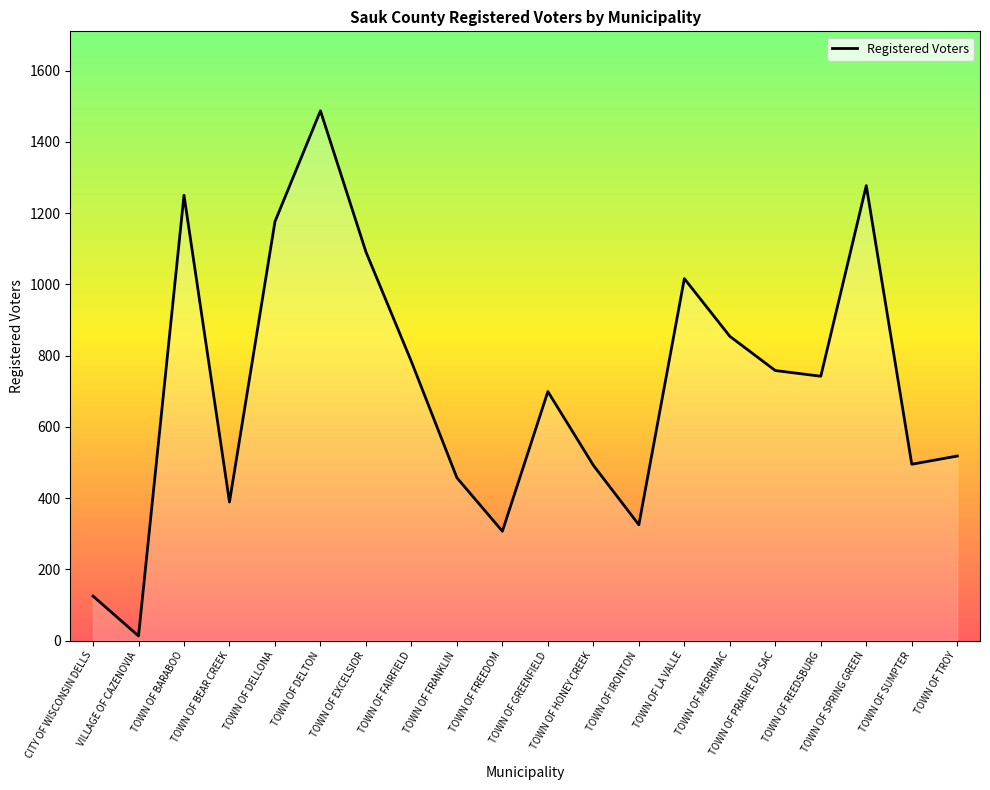

Read the value at TOWN OF BARABOO.

1250